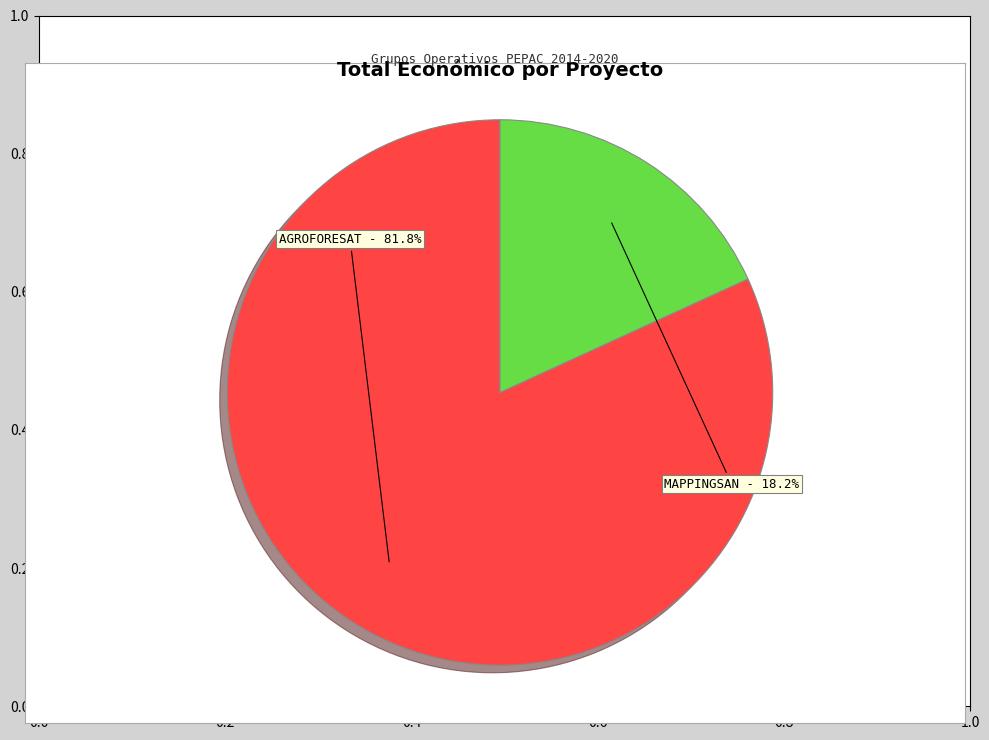

Is there a majority slice in this chart?

Yes